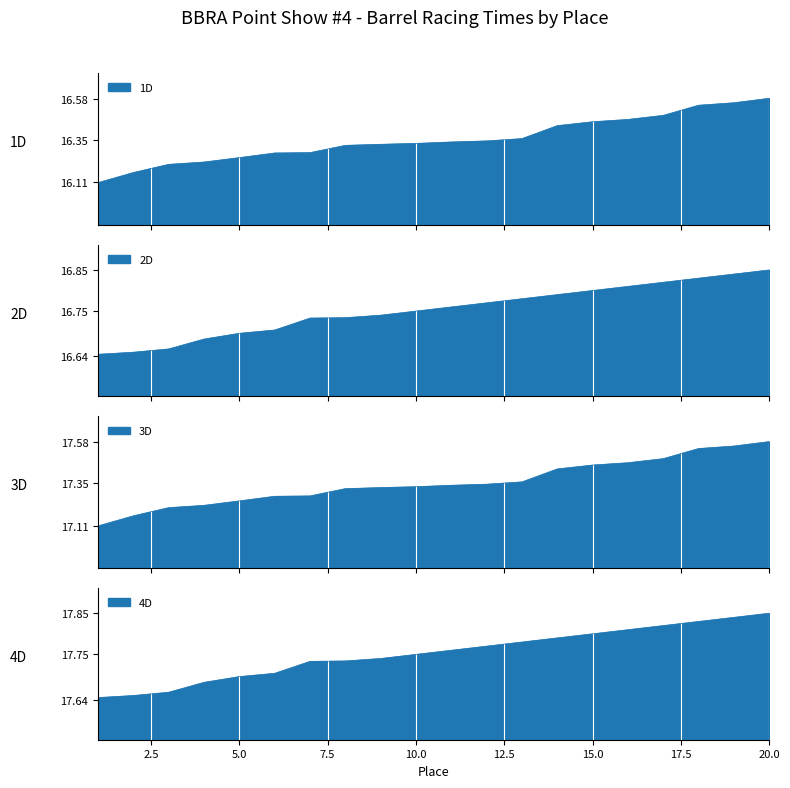

Which series changed the most between 1 and 5?

1D